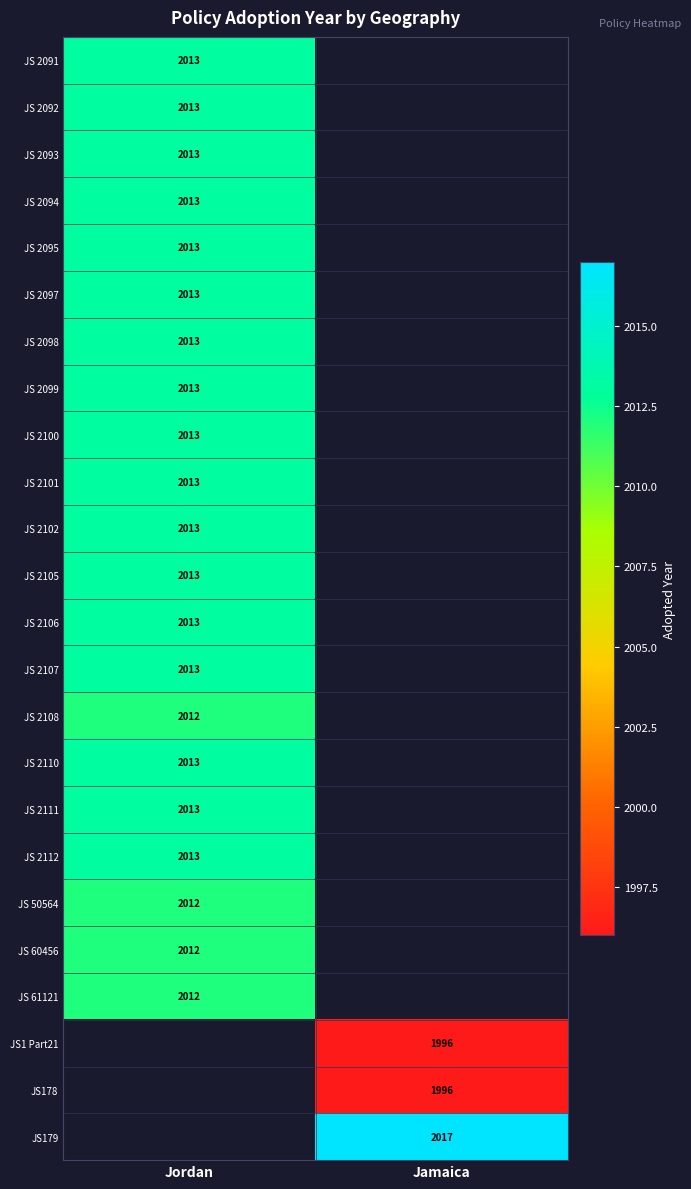

The JS 2095 series shows 1116 at Jordan. True or false?

False